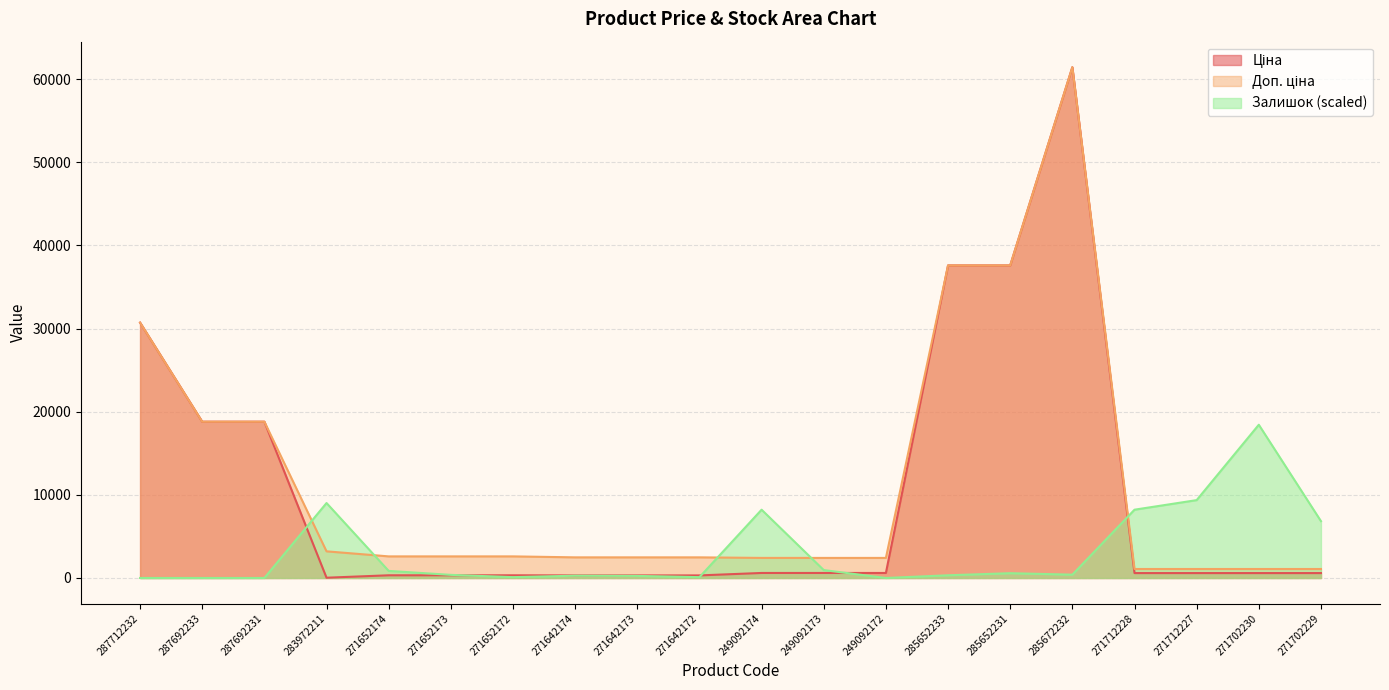

How many lines are shown in the chart?

3